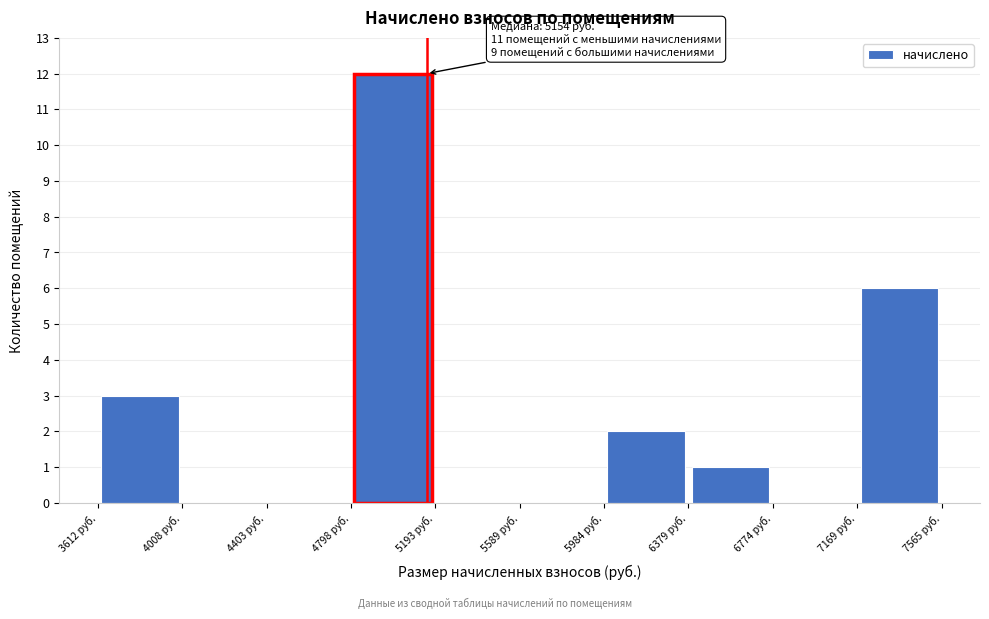

Which range on the x-axis has the tallest bar?

4800 to 5200